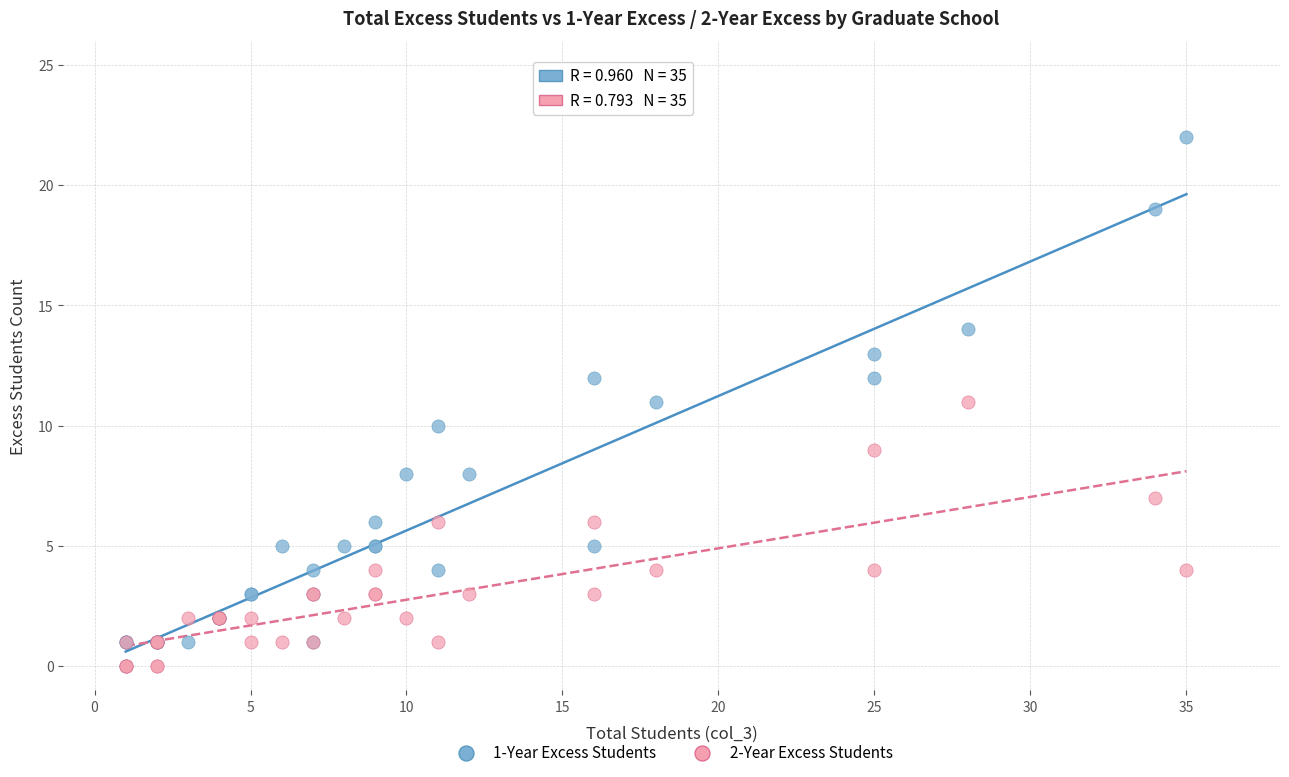

Which series reaches the maximum Y coordinate?

1-Year Excess Students